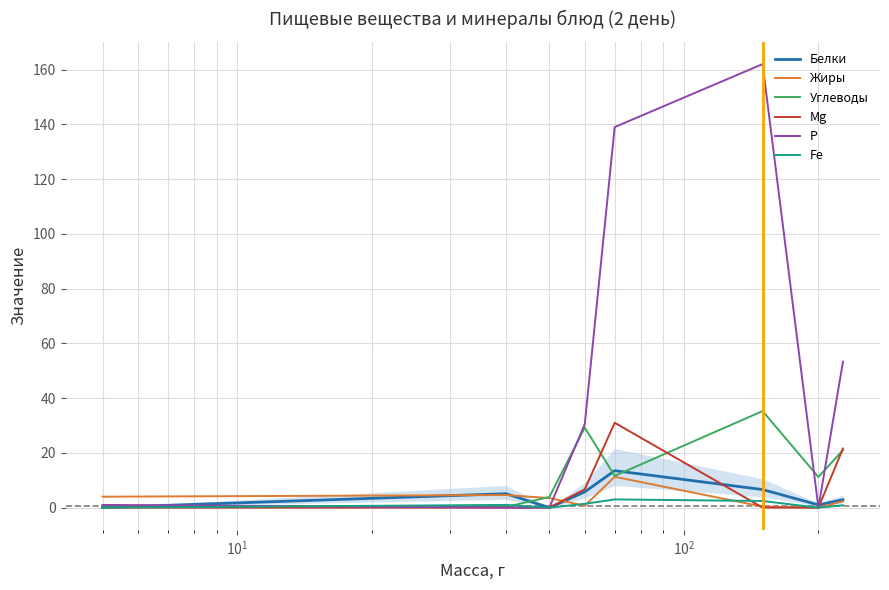

What is the value of the Р point at the 5th from the left?

139.0